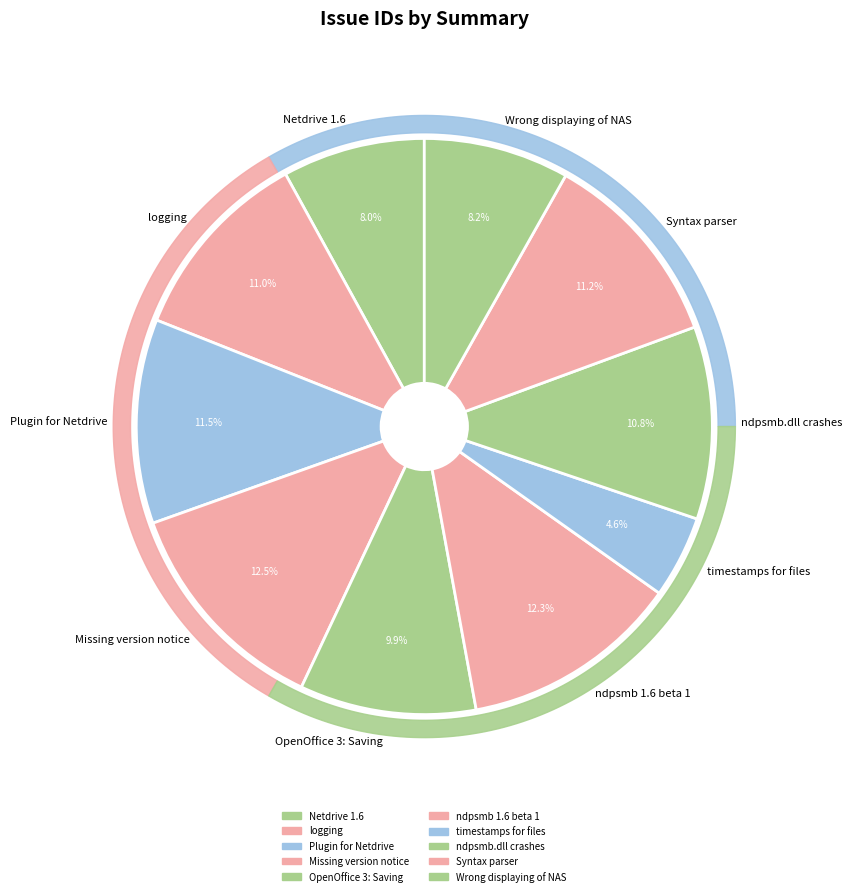

Between Plugin for Netdrive and logging, which is larger?

Plugin for Netdrive